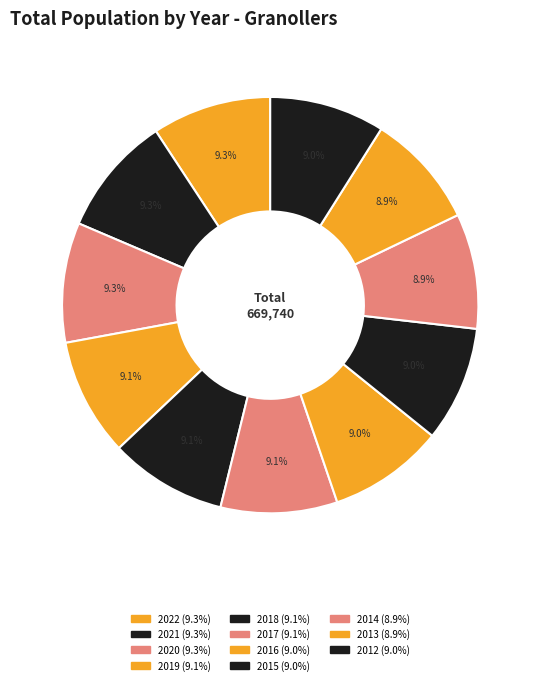

How many slices are in this pie chart?

11